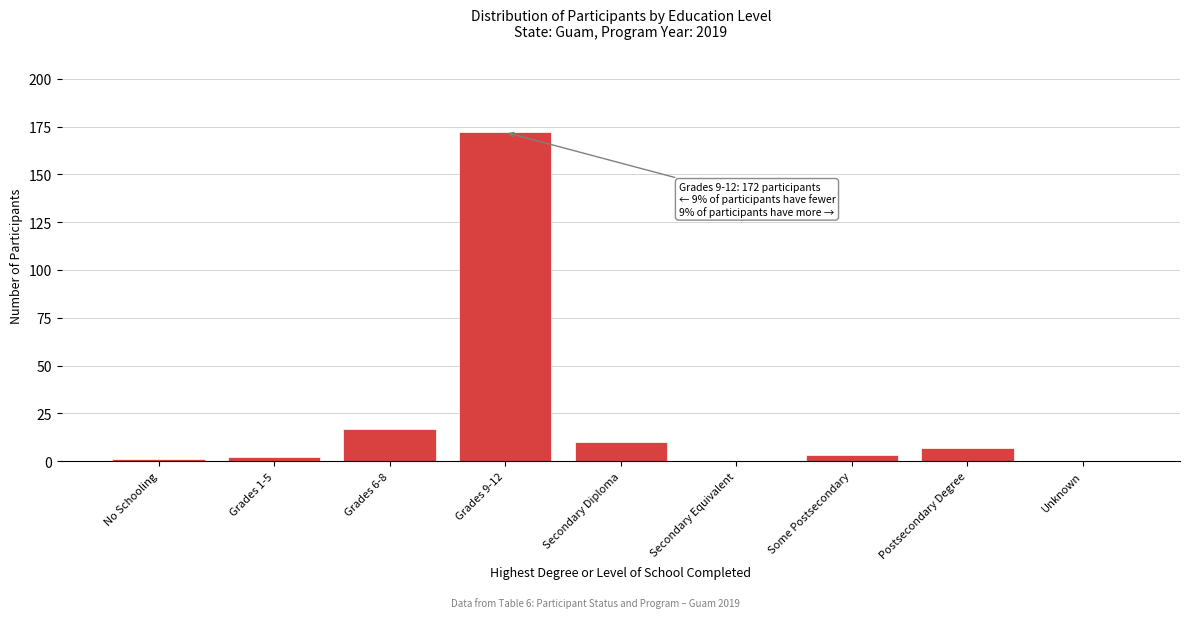

Reading left to right, what are all the values shown in this chart?

No Schooling=1	Grades 1-5=2	Grades 6-8=17	Grades 9-12=172	Secondary Diploma=10	Secondary Equivalent=0	Some Postsecondary=3	Postsecondary Degree=7	Unknown=0